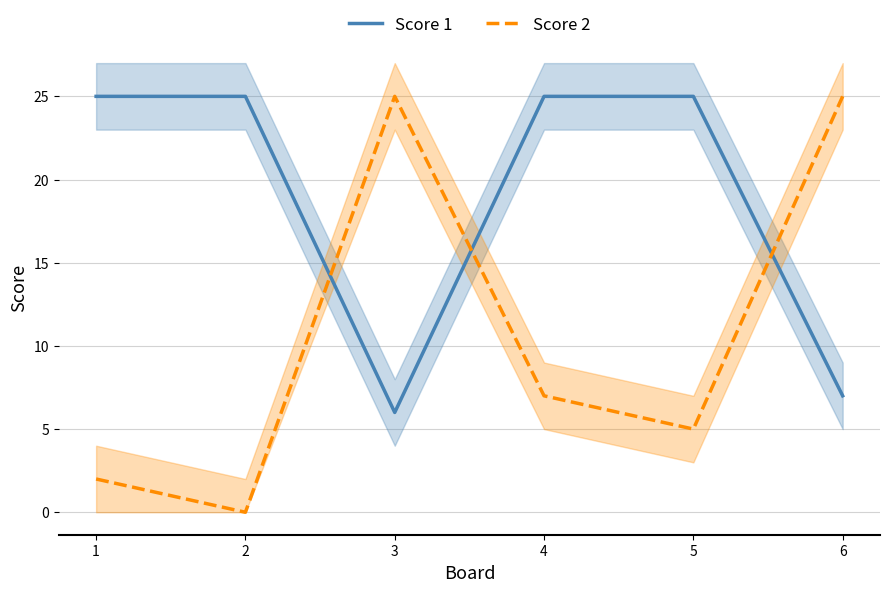

Which series has the largest total across all categories?

Score 1